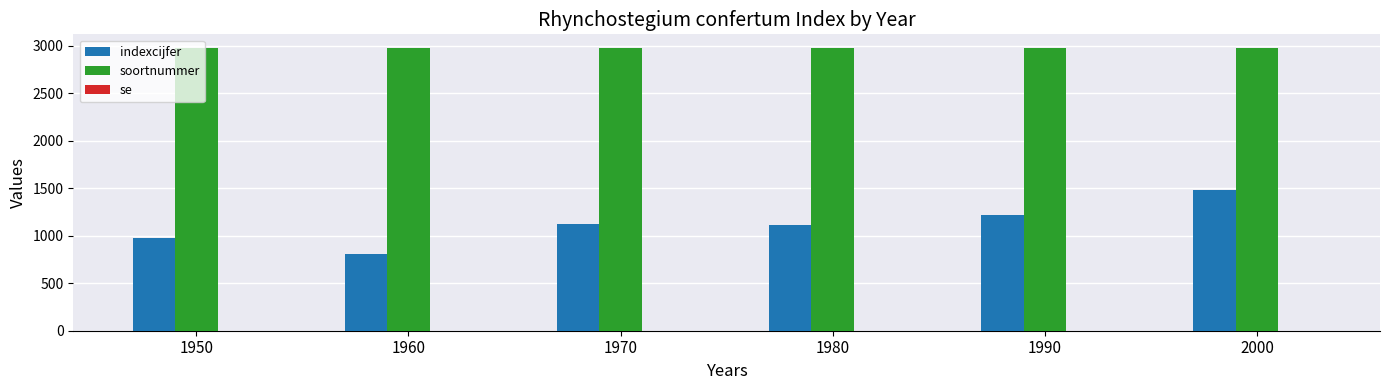

What is the difference between the highest and lowest values at 1980?

1859